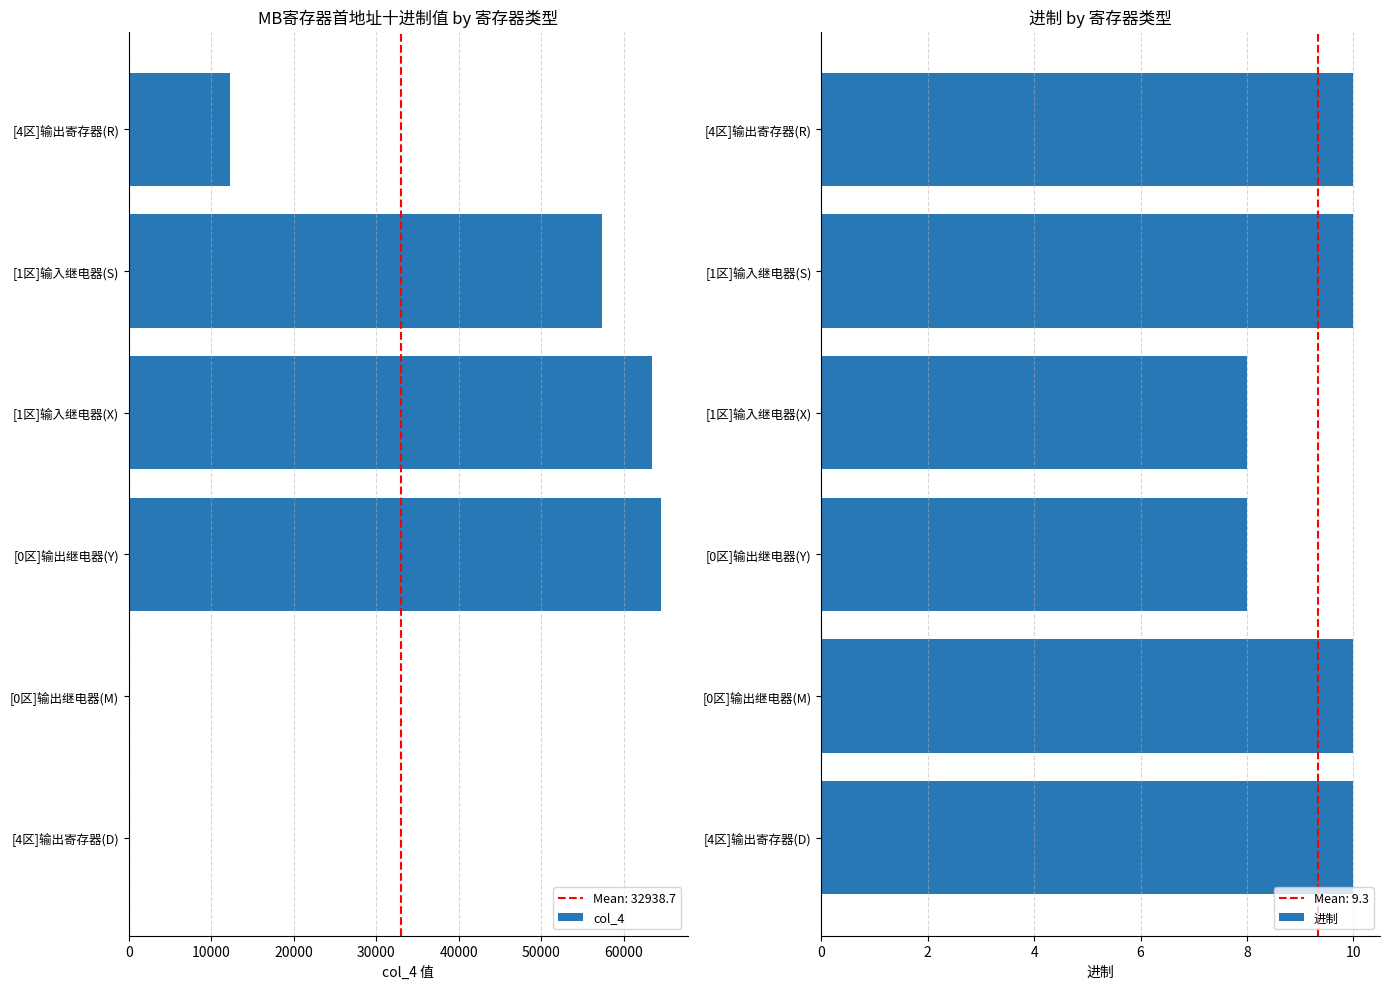

The value of col_4 at [0区]输出继电器(M) is -40020. True or false?

False